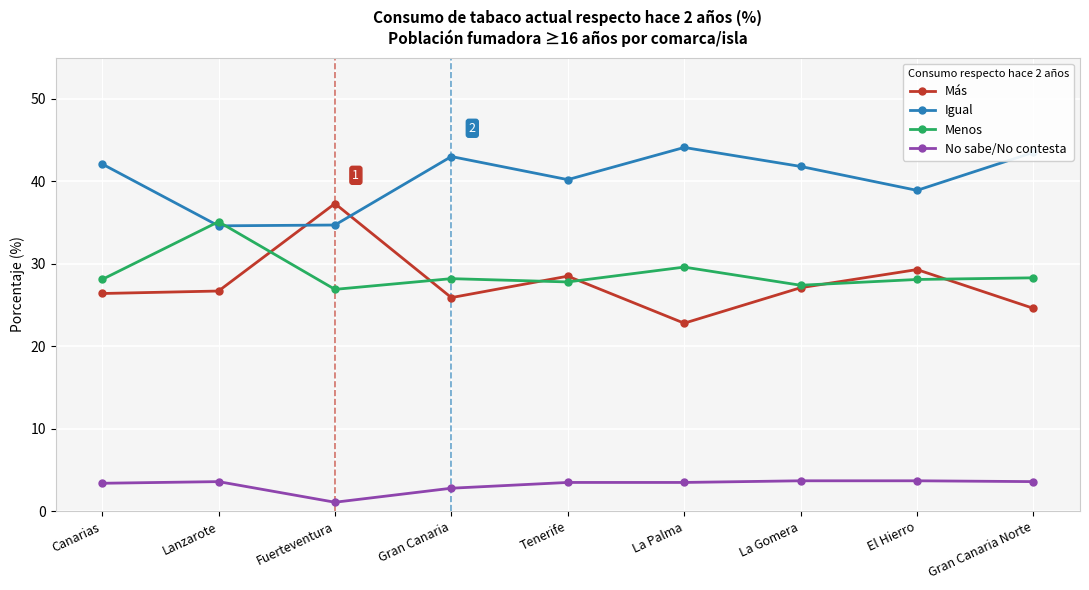

True or false: Menos has a value of 28.1 at El Hierro.

True